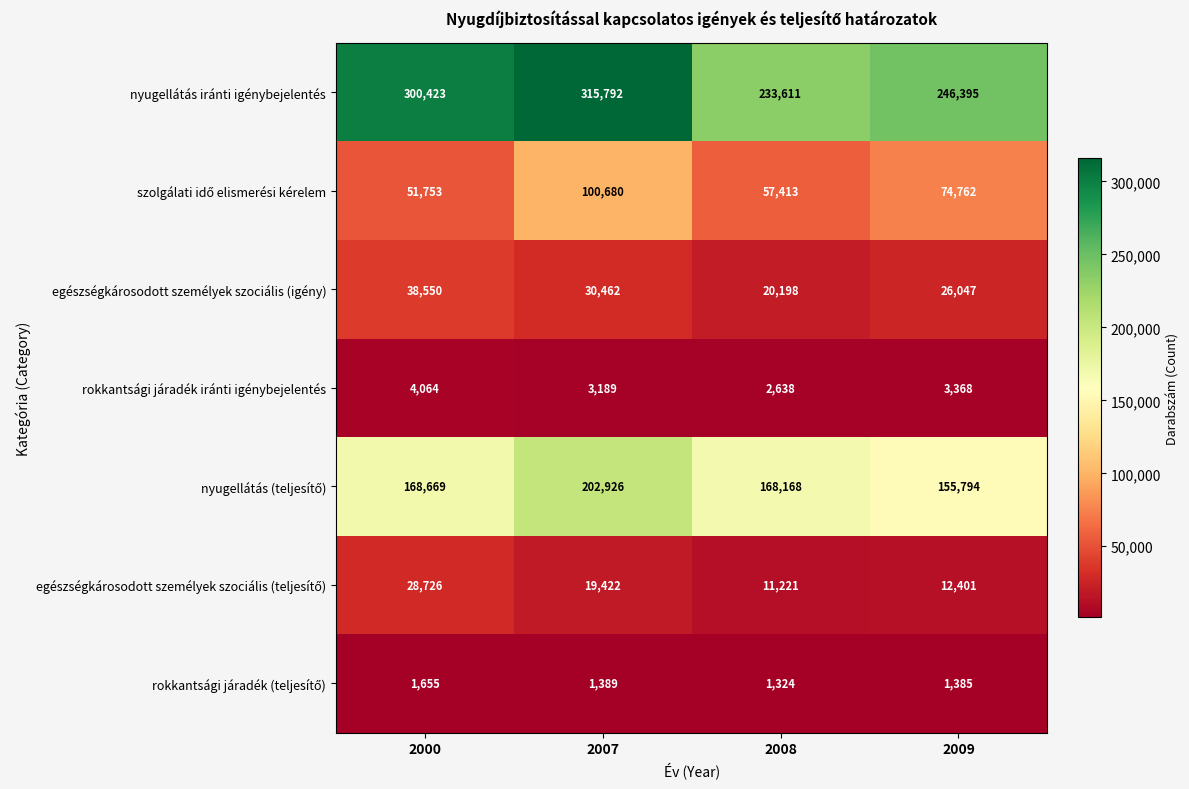

Count the number of categories in the chart.

4